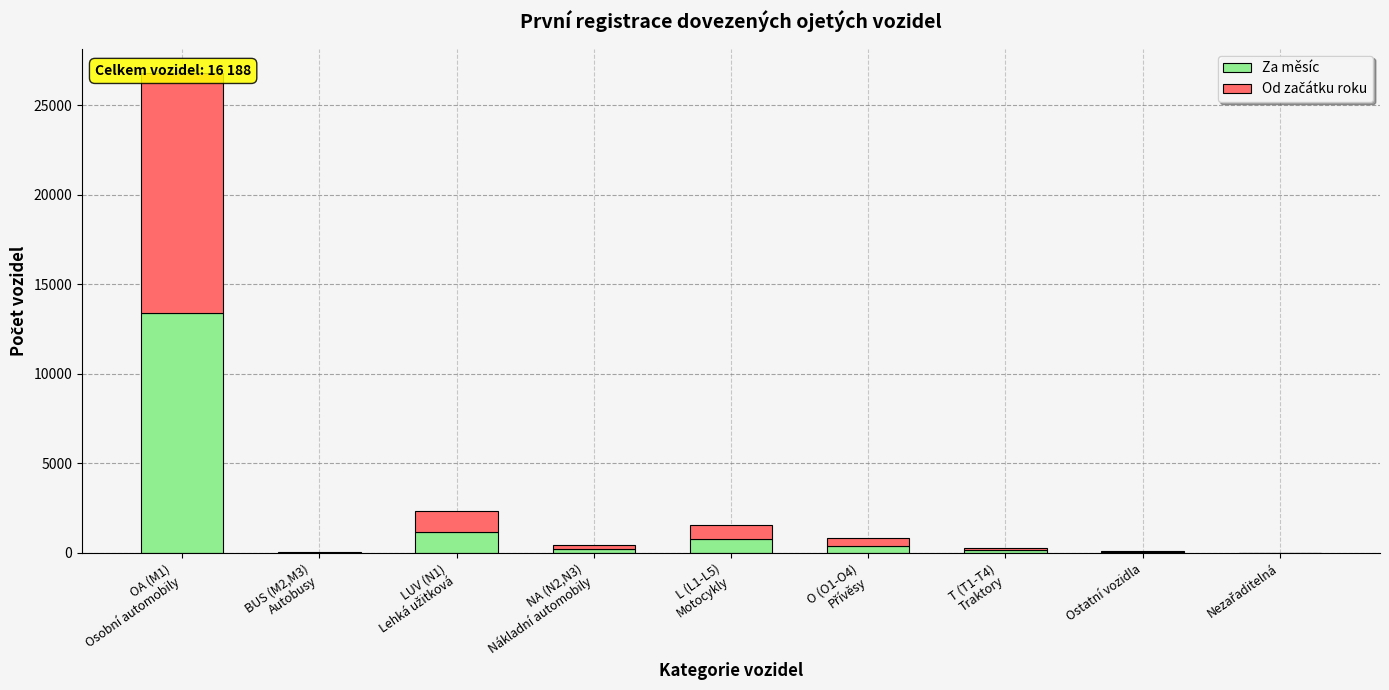

What is the value of the Za měsíc bar at the 7th from the left?

142